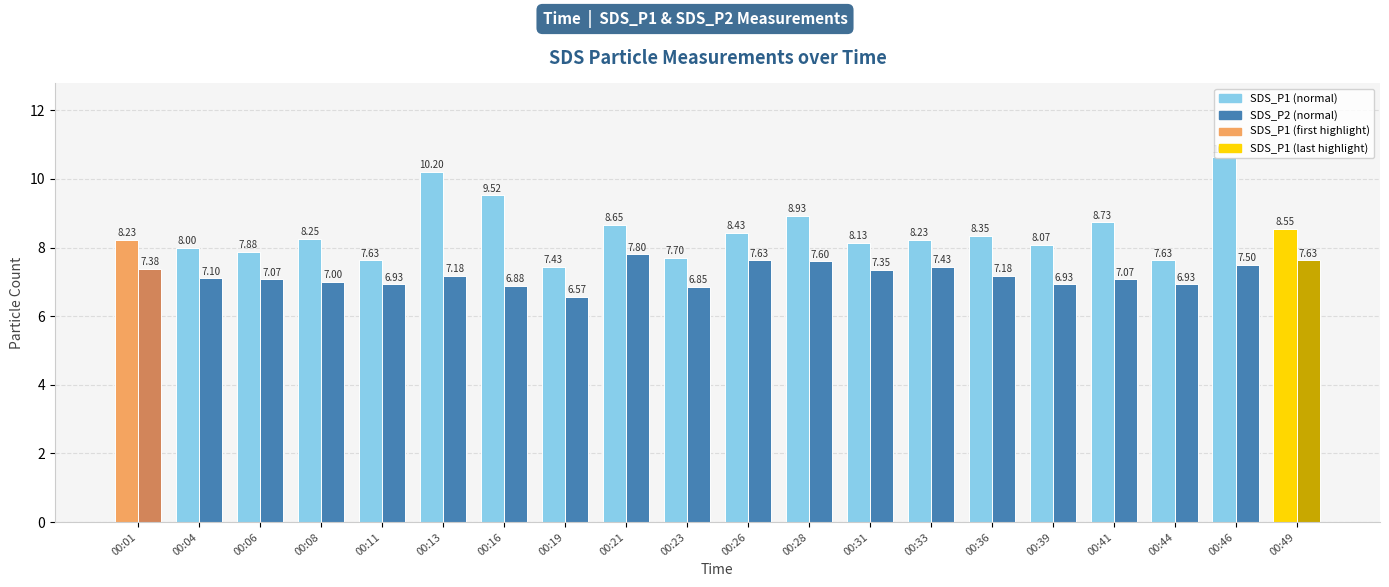

What is the total value across all series at 00:31?

15.5